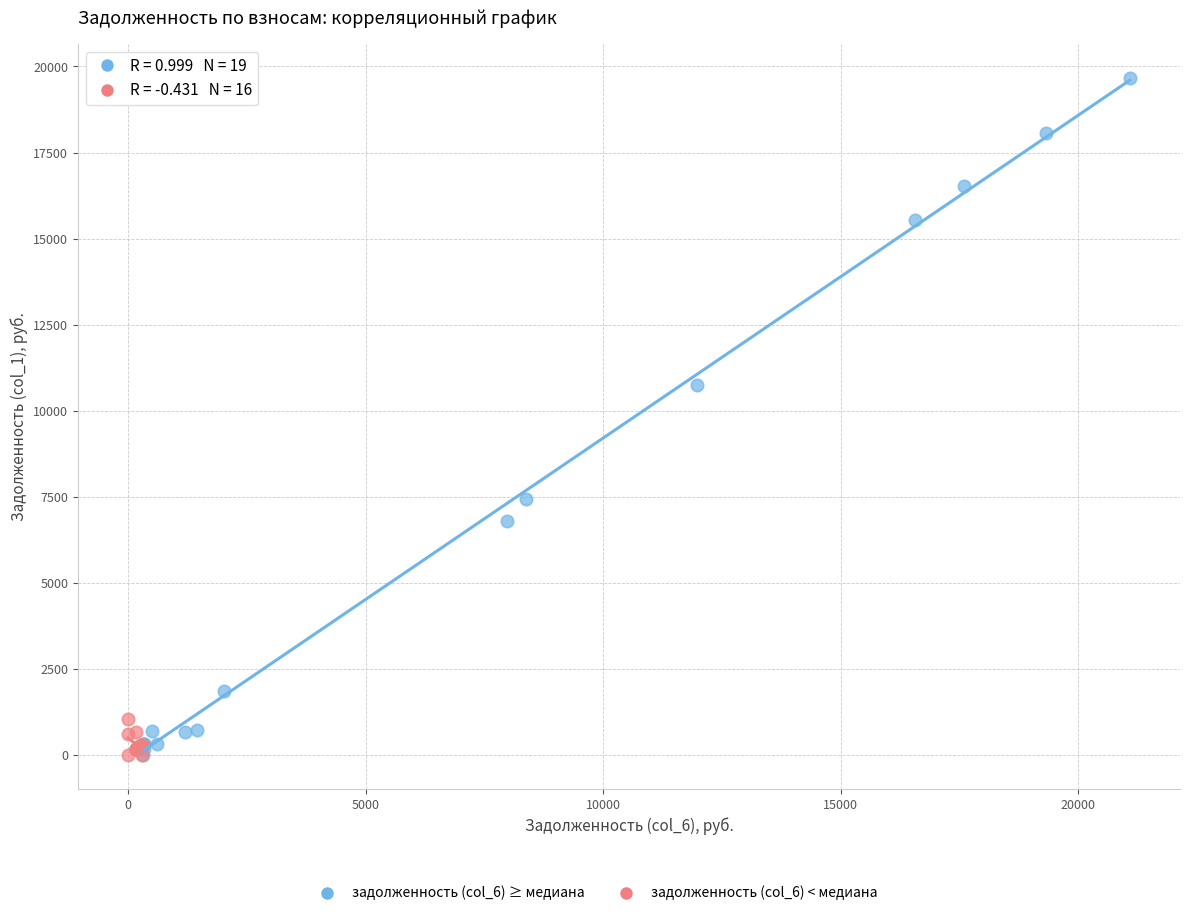

Which series reaches the maximum Y coordinate?

задолженность (col_6) ≥ медиана